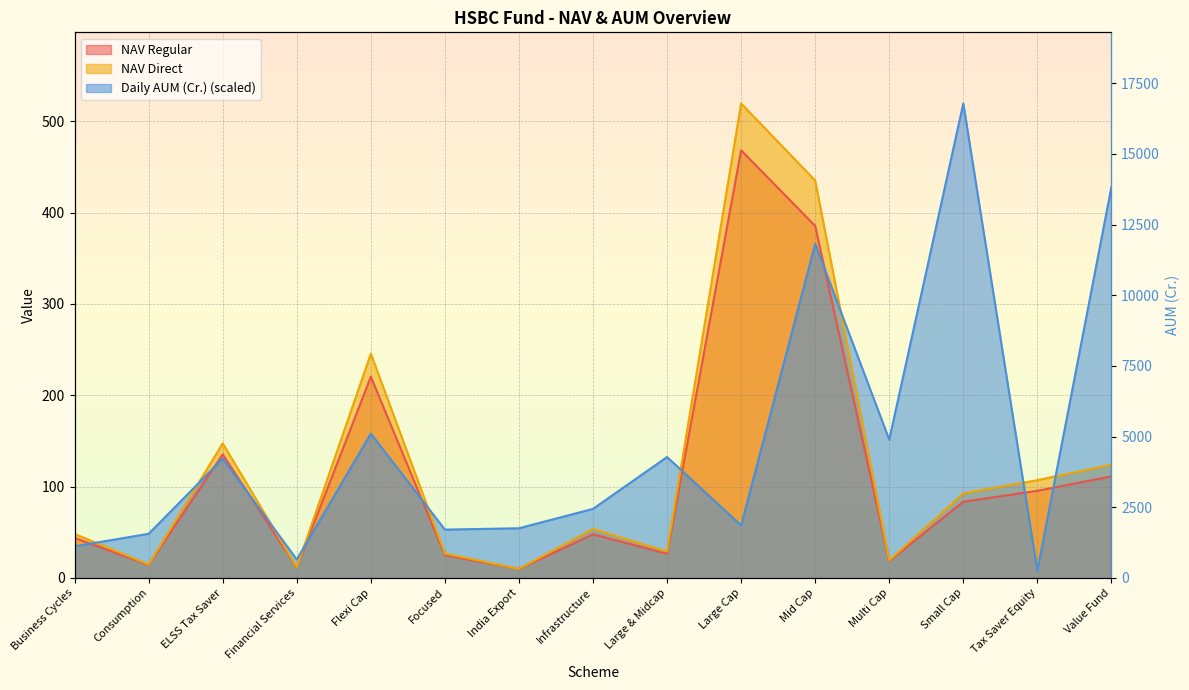

At which category does Daily AUM (Cr.) reach its first local peak?

ELSS Tax Saver